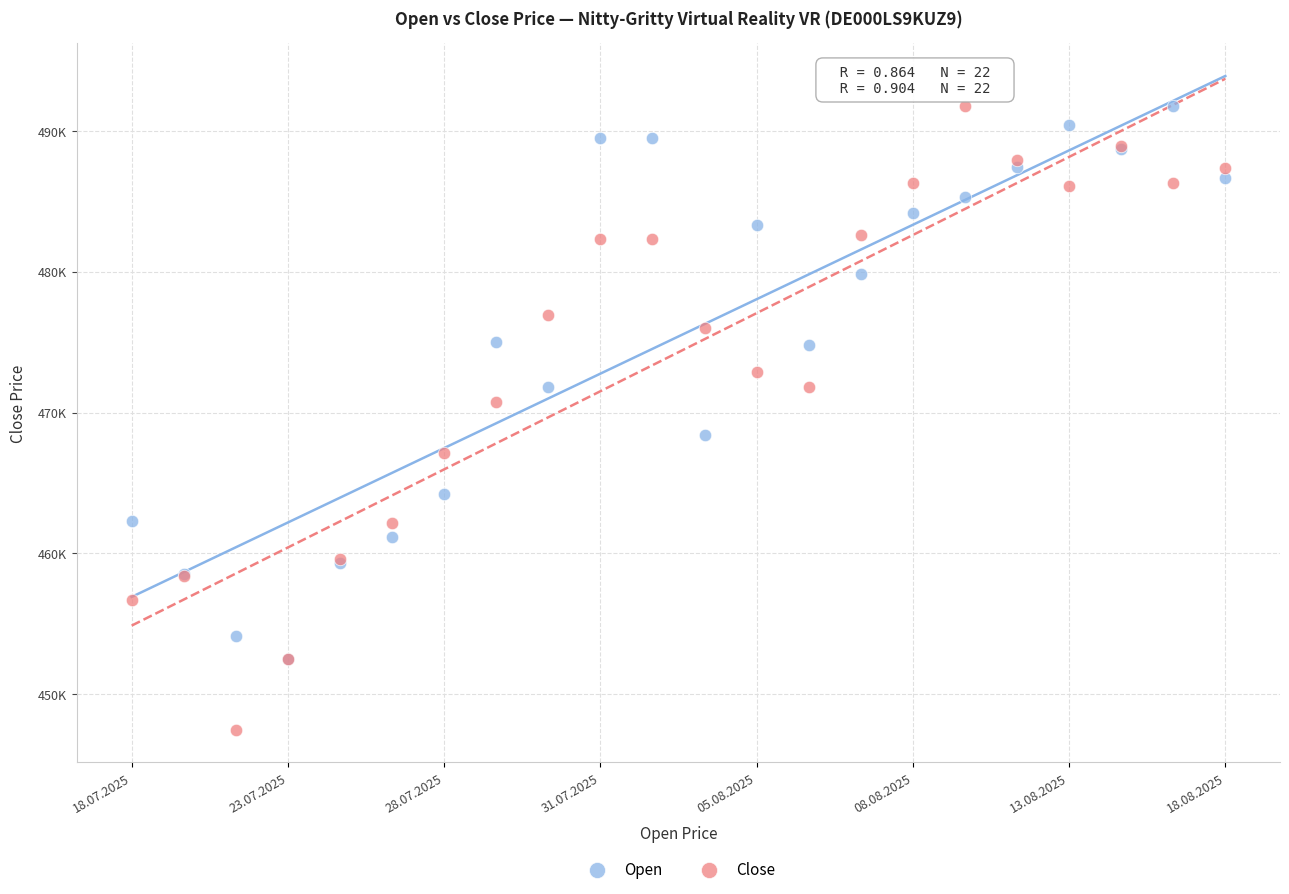

What are all the series names shown in the legend?

Open, Close